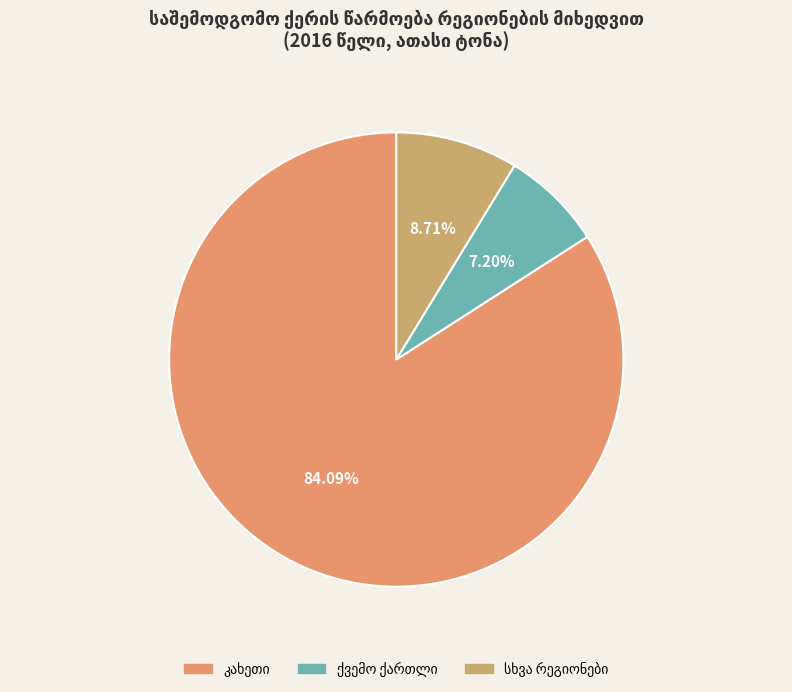

Count the number of slices in the pie.

3